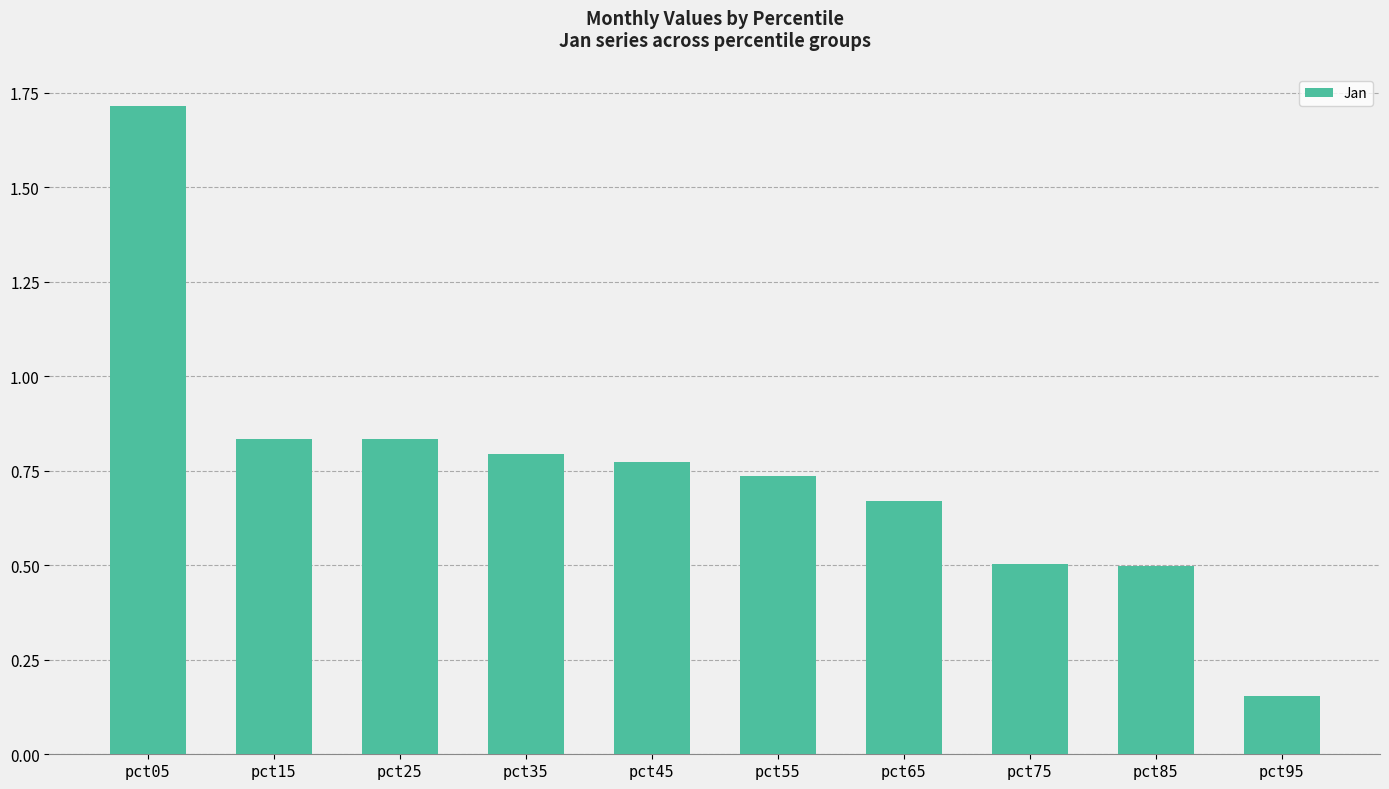

At which label is the value closest to 0?

pct95